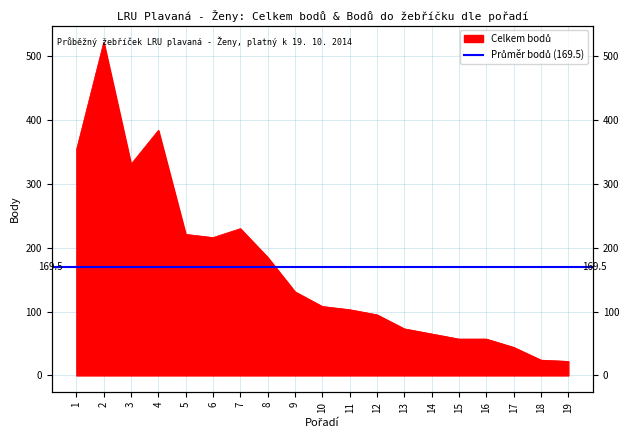

The chart shows a value of 138 at 7. True or false?

False